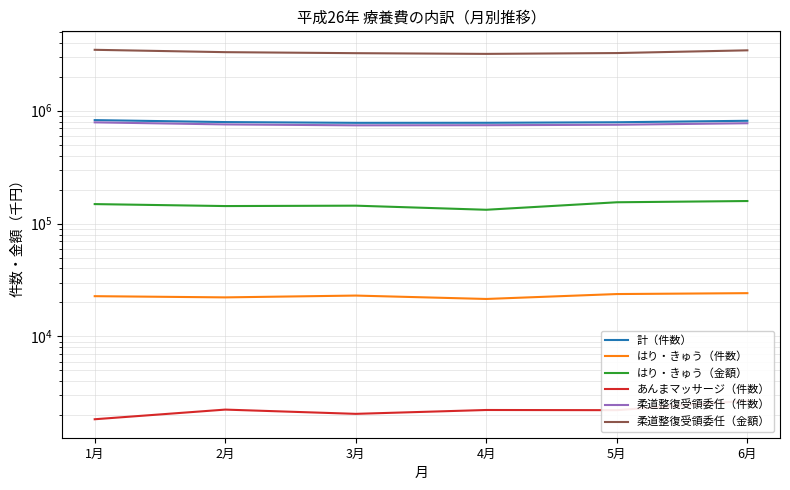

The 計（件数） series shows 780951.0 at 4月. True or false?

True